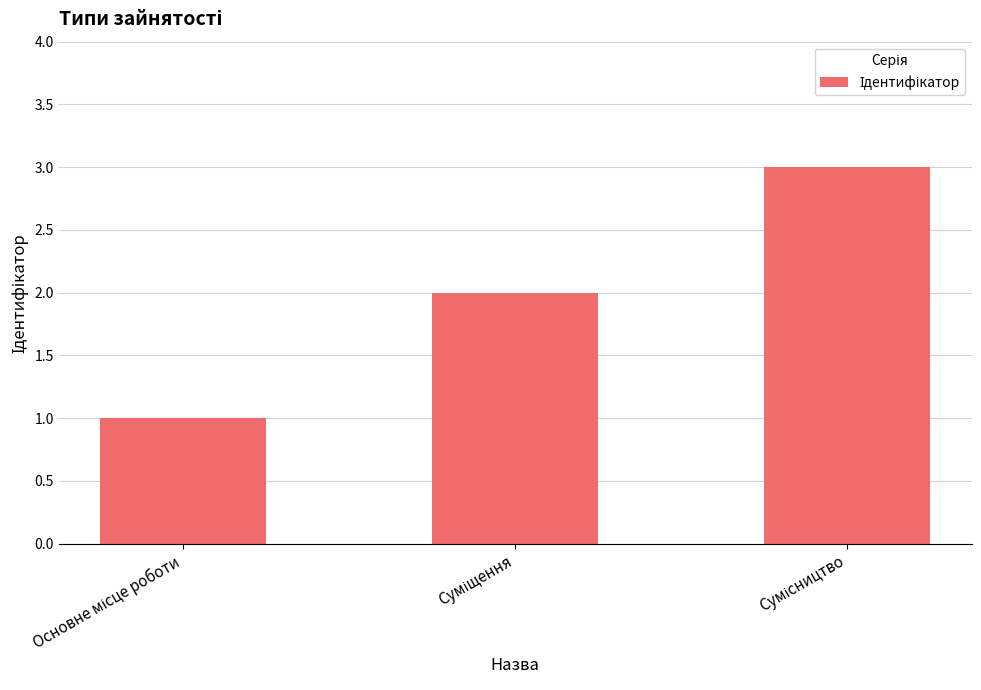

What is the maximum value shown in the chart?

3